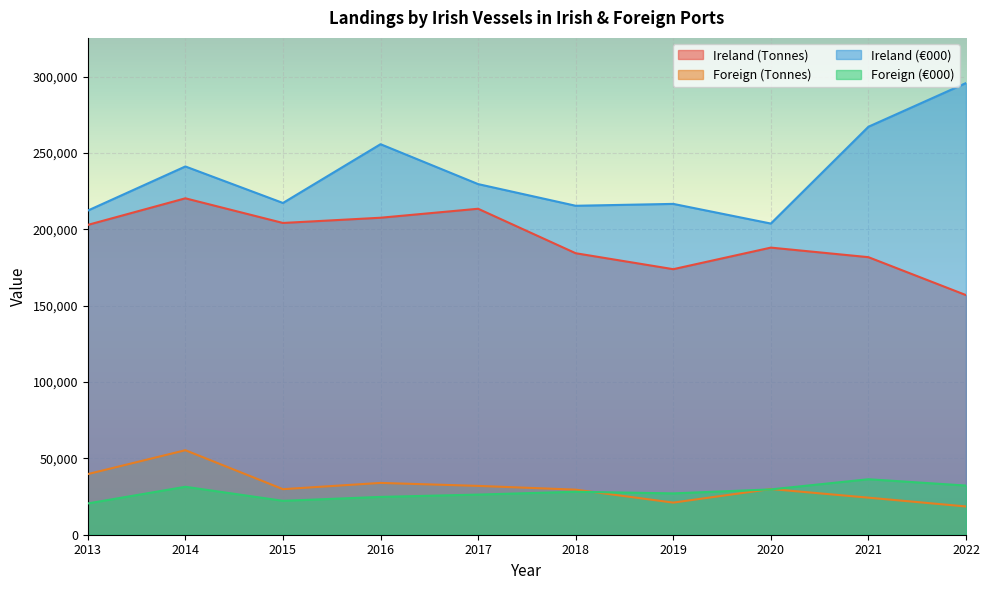

Rank the series by their maximum value, from highest to lowest.

Ireland (€000), Ireland (Tonnes), Foreign (Tonnes), Foreign (€000)